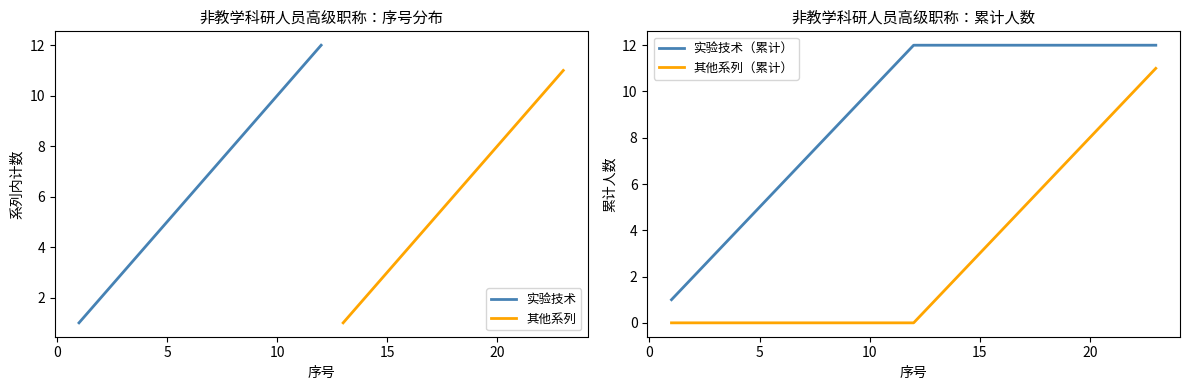

At which category does the chart reach its minimum across all series?

1